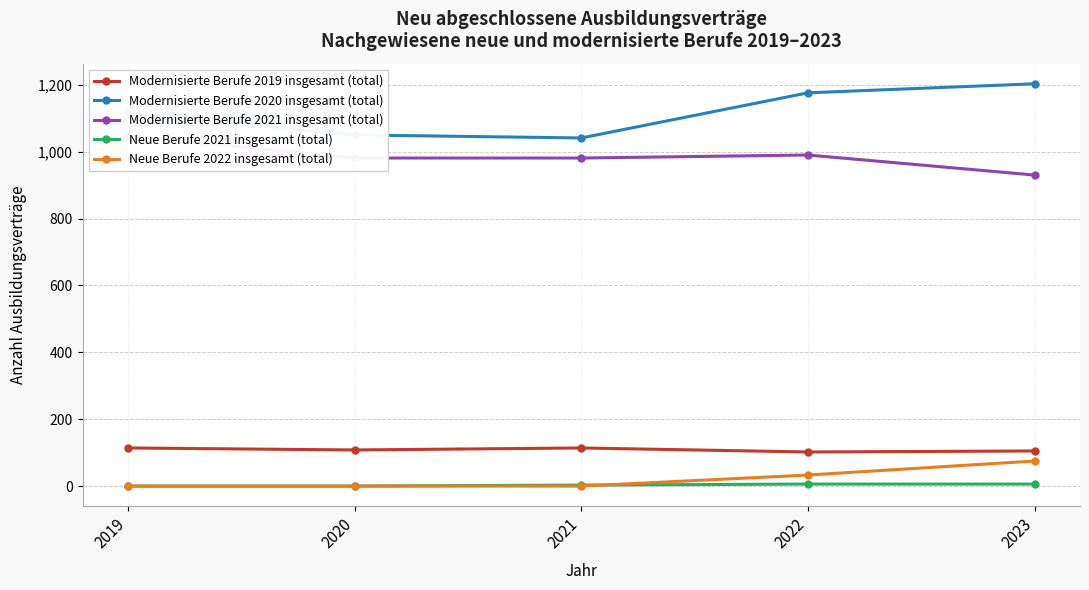

At which category is the sum across all series the highest?

2023